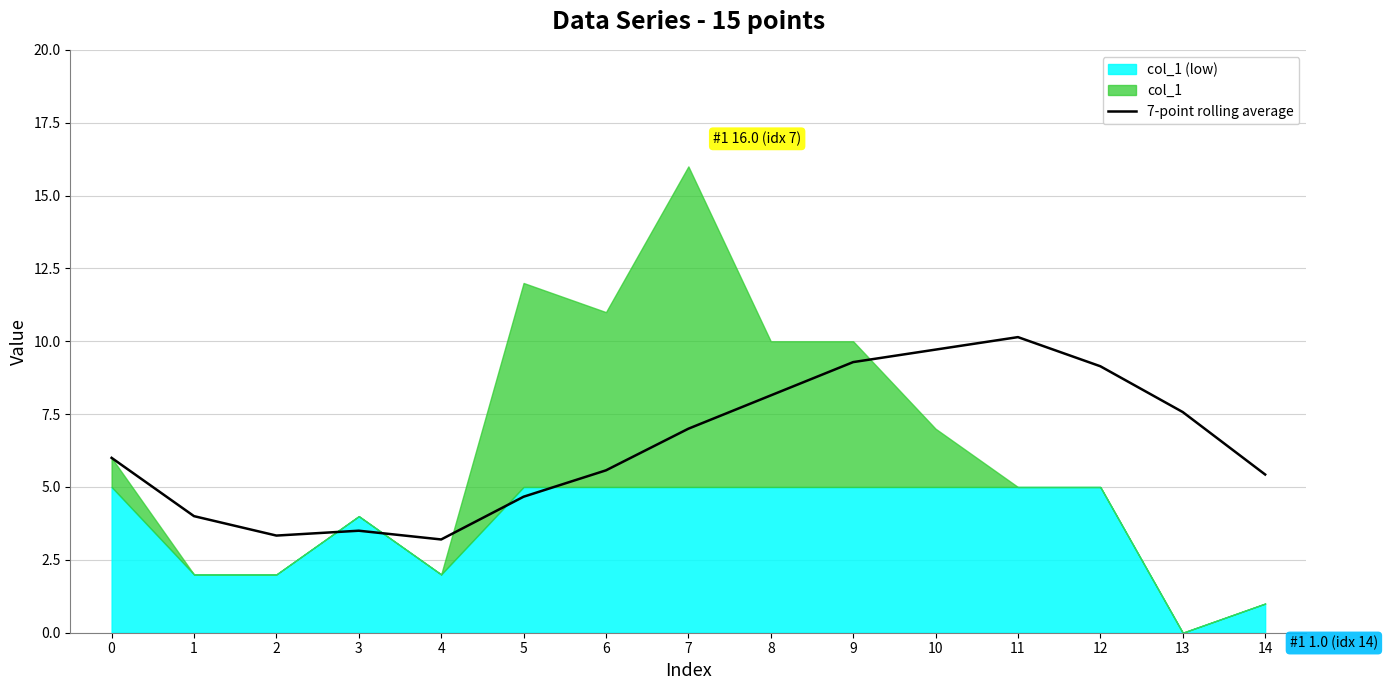

What is the lowest value of the 7-point rolling average series?

3.2